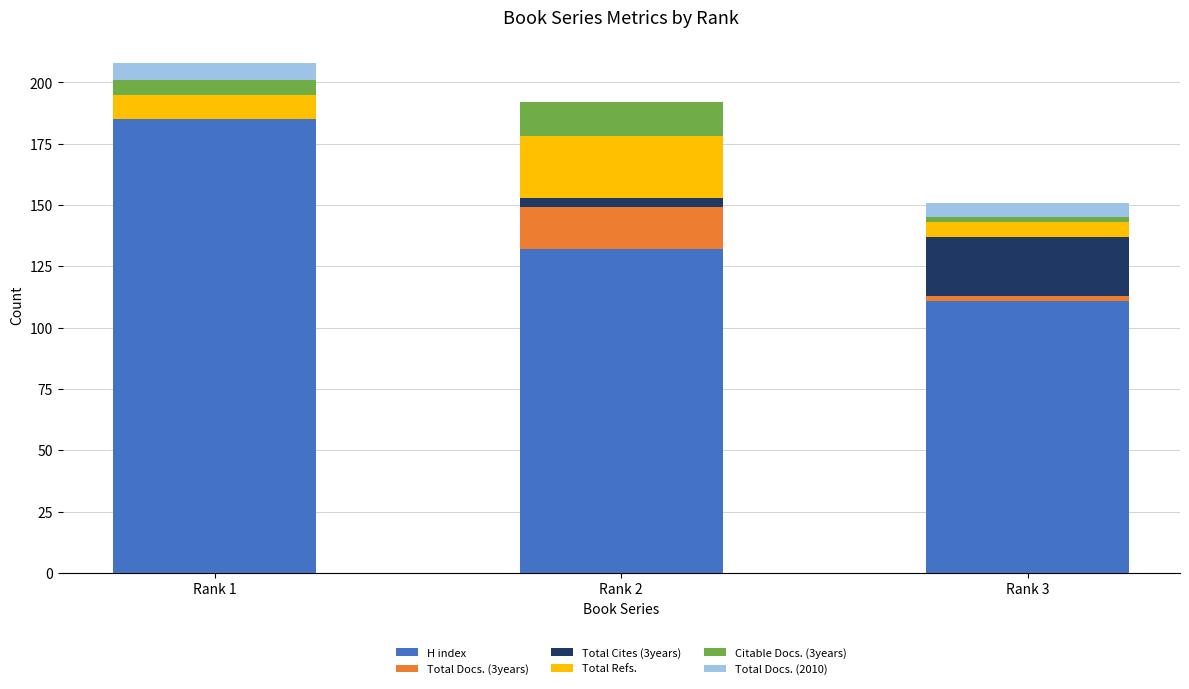

What is the highest value of the H index series?

185